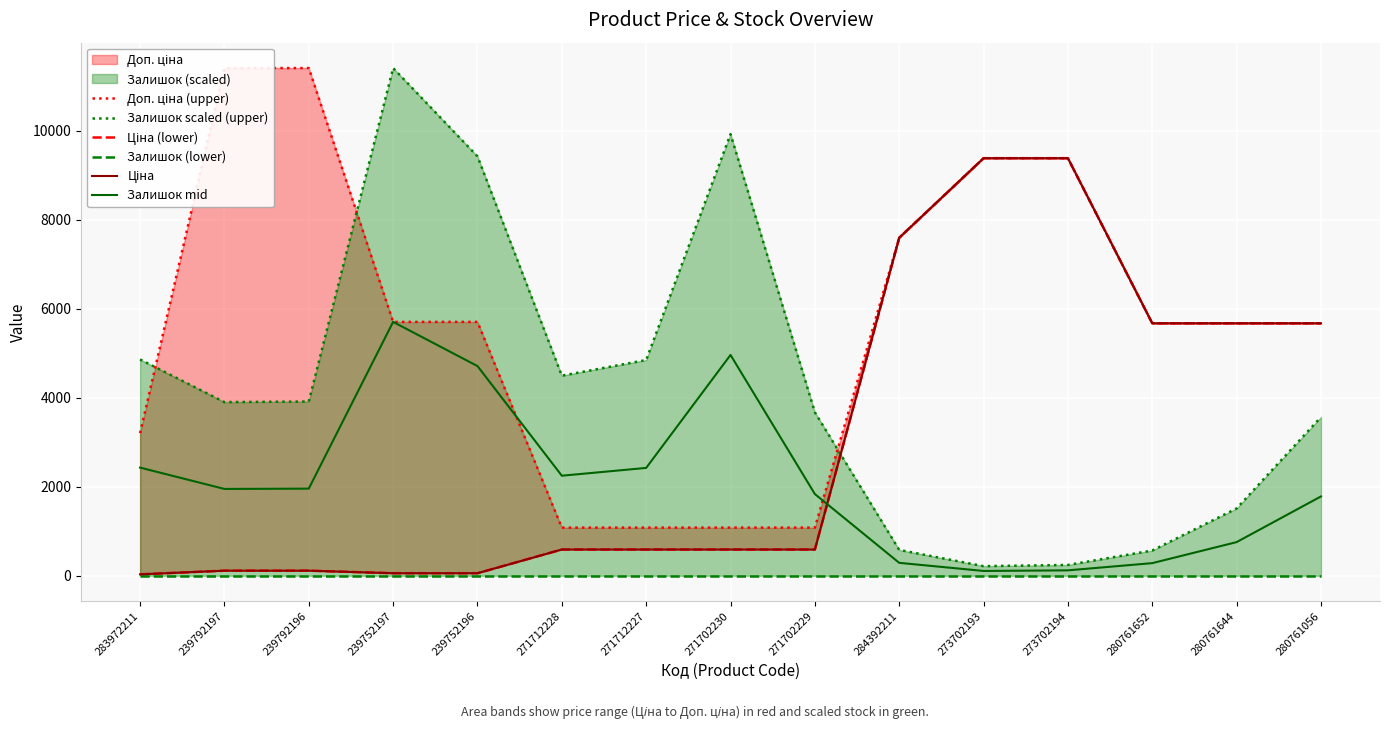

True or false: Ціна has more than 0 points higher than both neighbors.

False